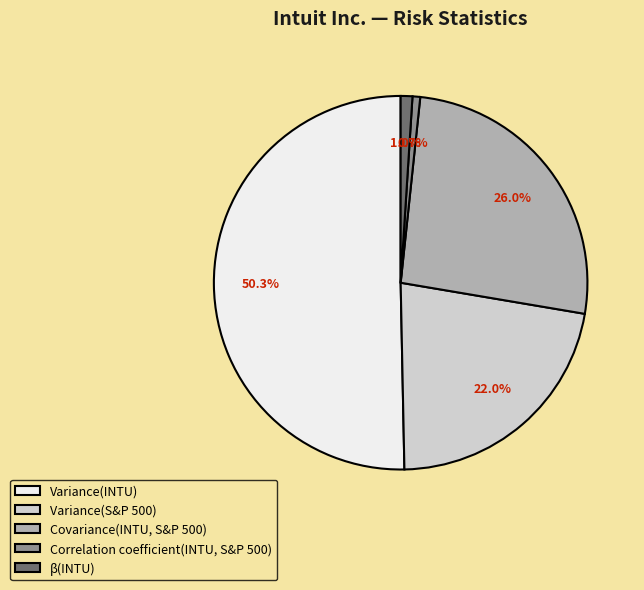

What is the largest slice in the pie chart?

Variance(INTU)